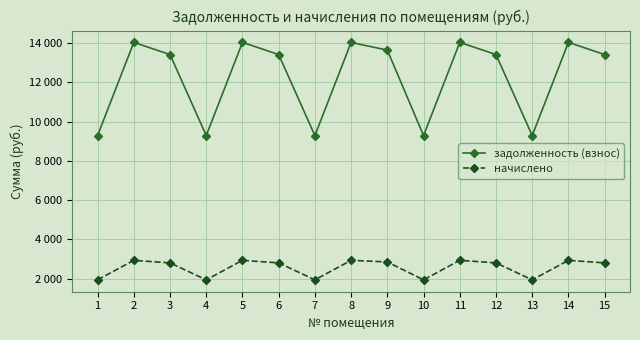

Between 2 and 4, which series saw the biggest shift?

задолженность (взнос)